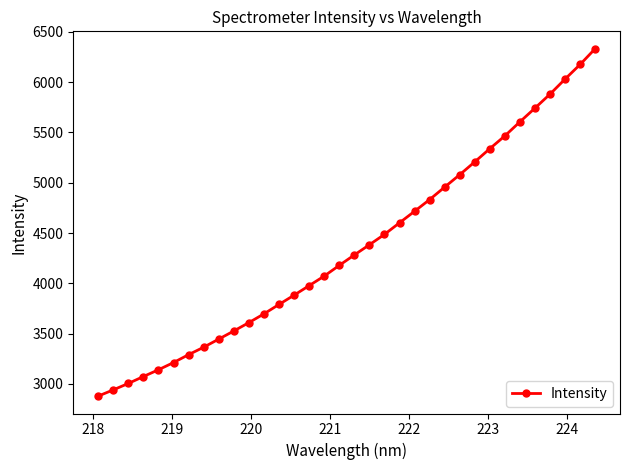

What is the average value?

4358.9